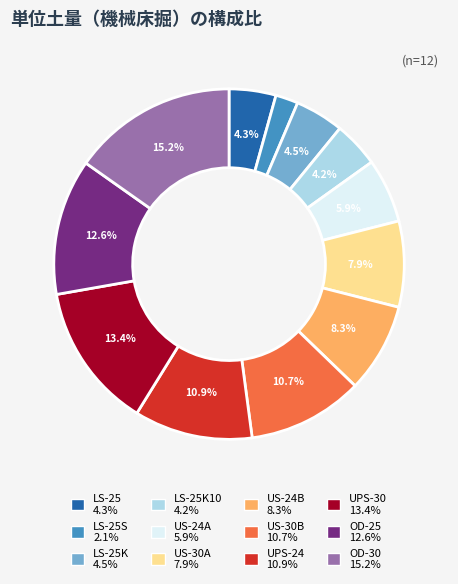

Does any single category account for the majority?

No